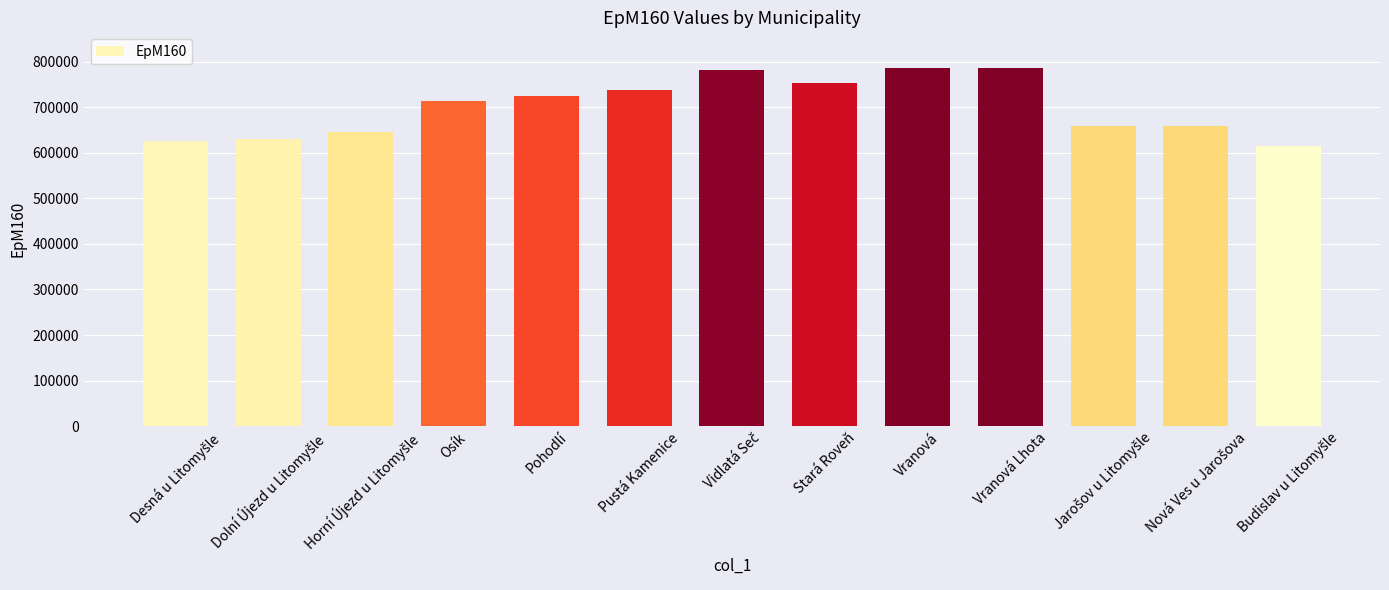

Is it true that the value at Pustá Kamenice is 736821?

True